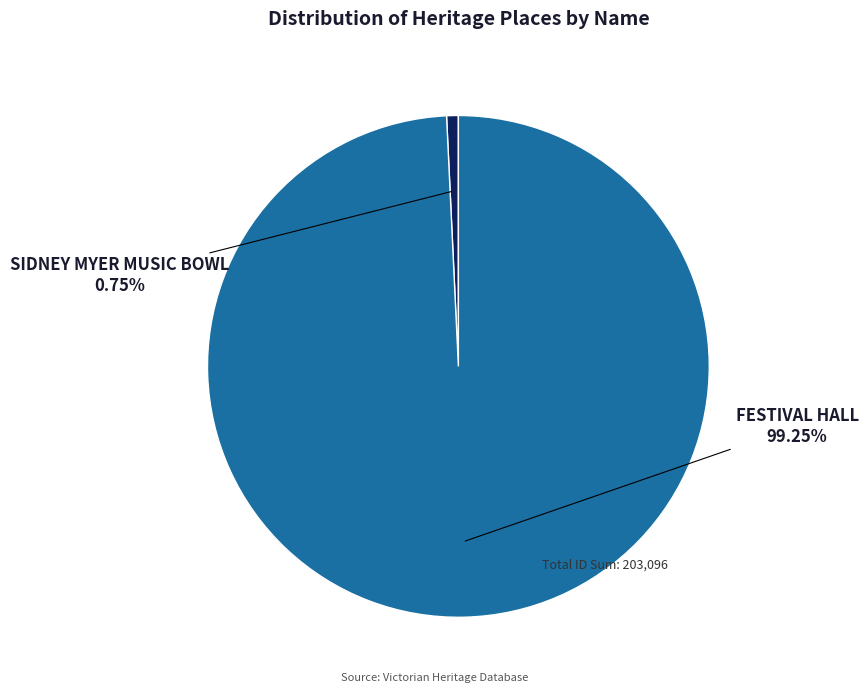

Approximately how many times larger is the value at FESTIVAL HALL compared to SIDNEY MYER MUSIC BOWL?

131.9